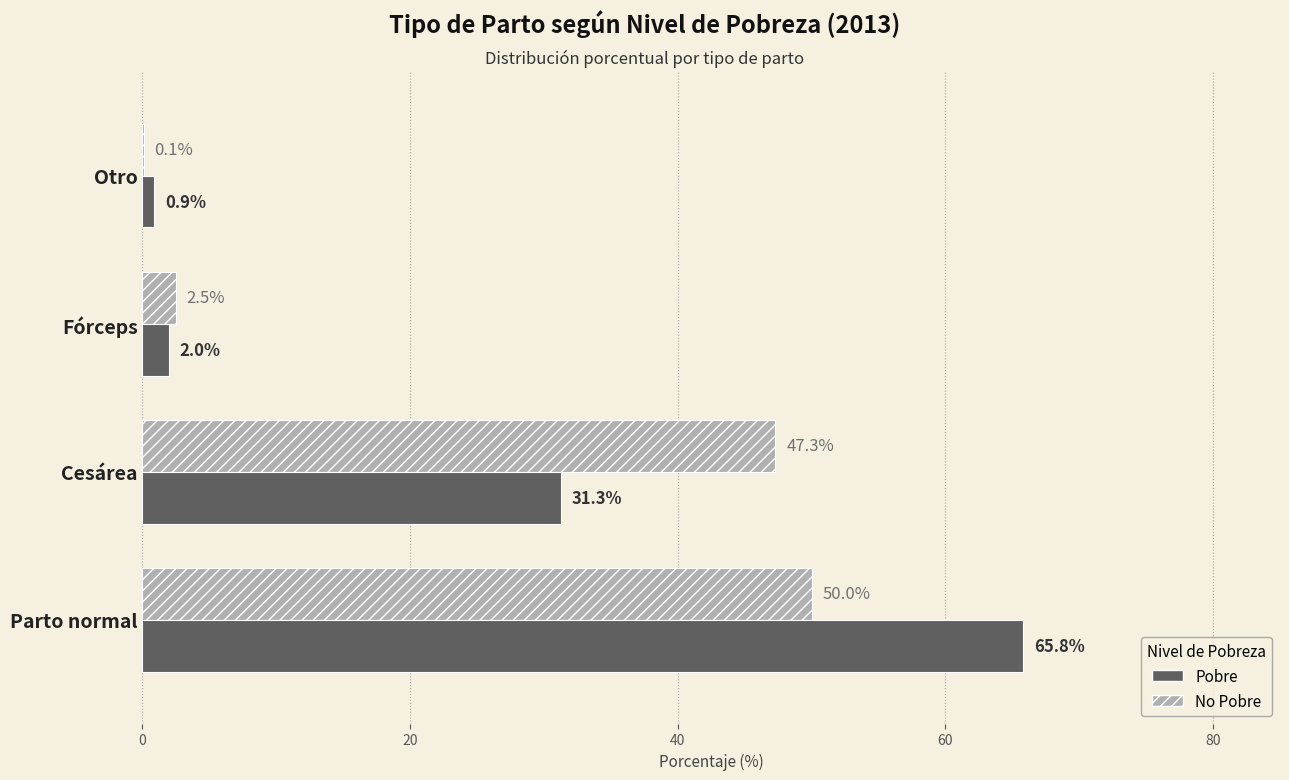

Which category has the highest value in the No Pobre series?

Parto normal